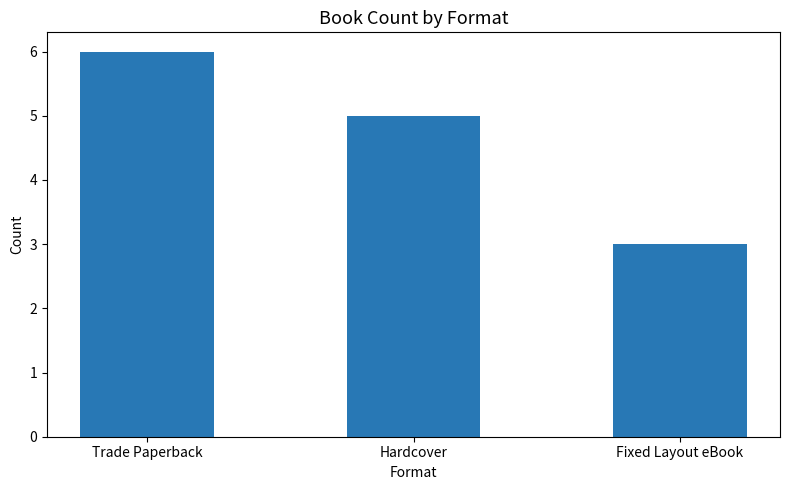

What is the difference between the values at Hardcover and Trade Paperback?

1